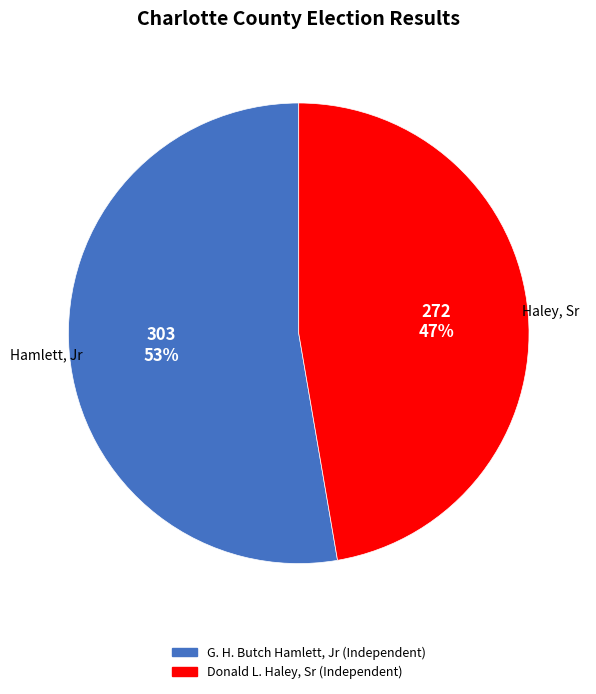

How many slices are in this pie chart?

2